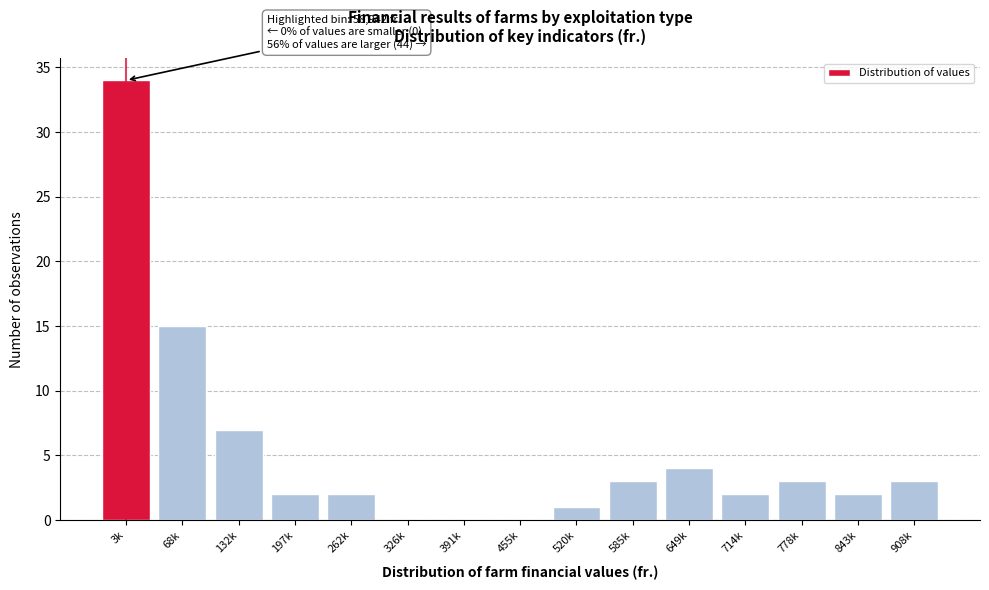

Reading left to right, extract all data points from this chart.

3k=34	68k=15	132k=7	197k=2	262k=2	326k=0	391k=0	455k=0	520k=1	585k=3	649k=4	714k=2	778k=3	843k=2	908k=3